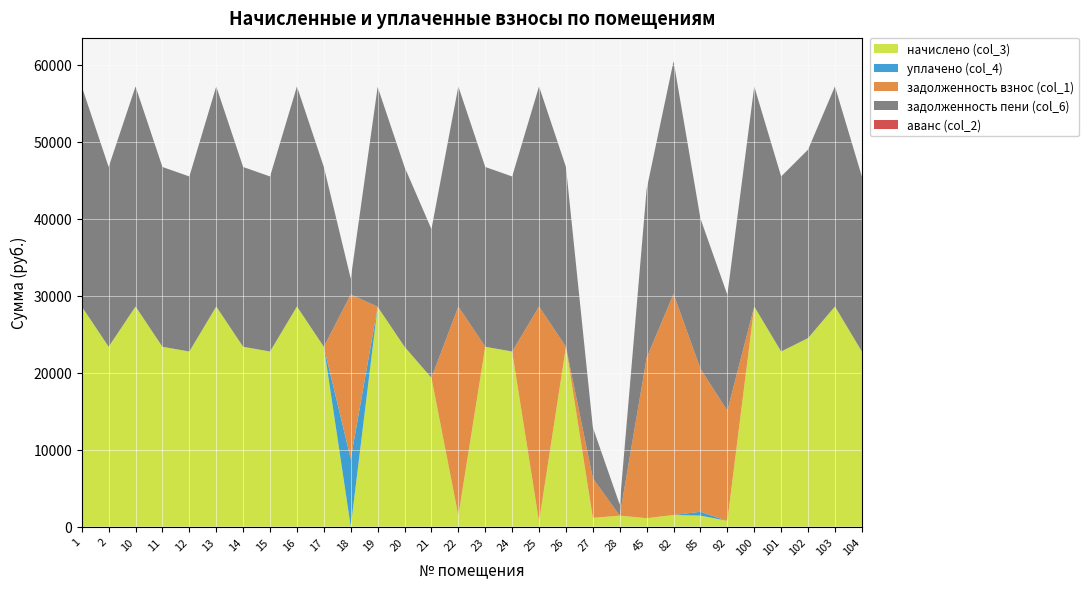

What is the maximum value for начислено (col_3)?

28578.6